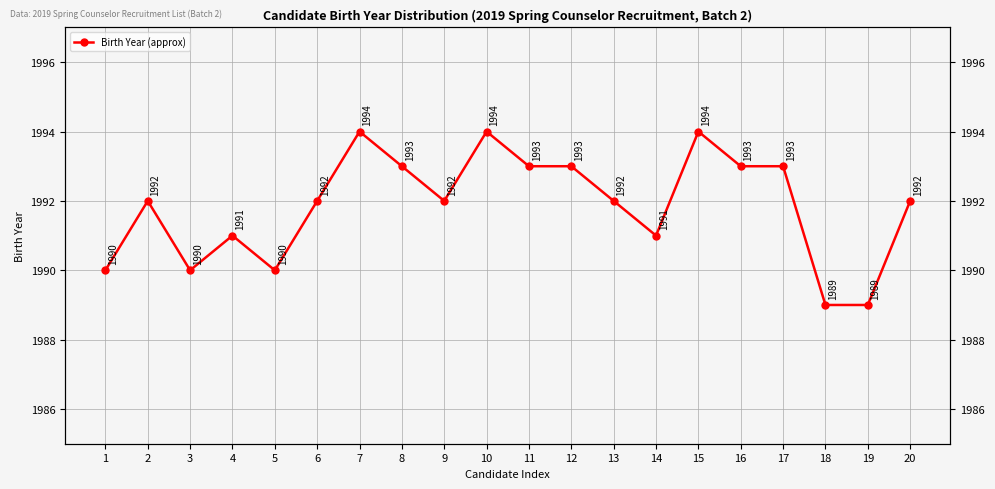

Where is the first local minimum?

3